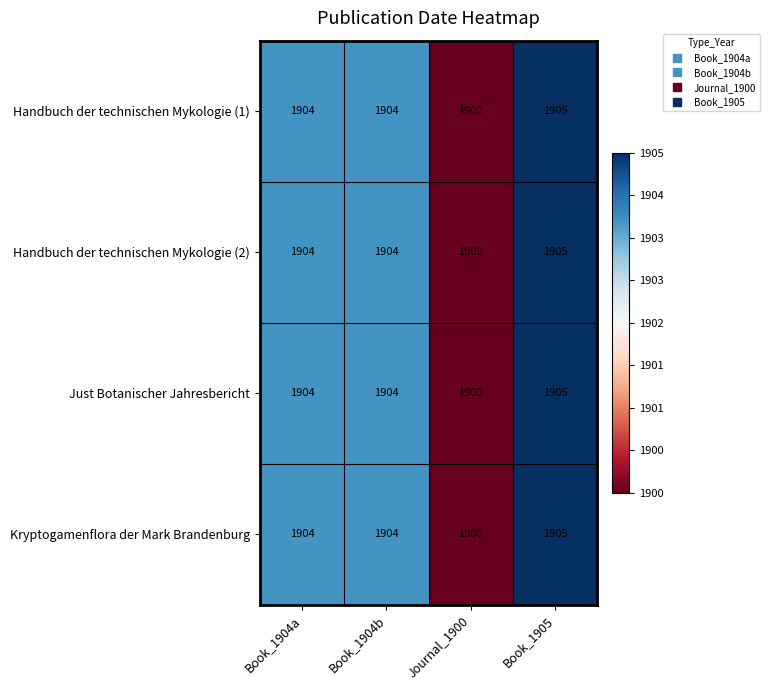

Count the Kryptogamenflora der Mark Brandenburg values in the range 1904 to 1905.

3